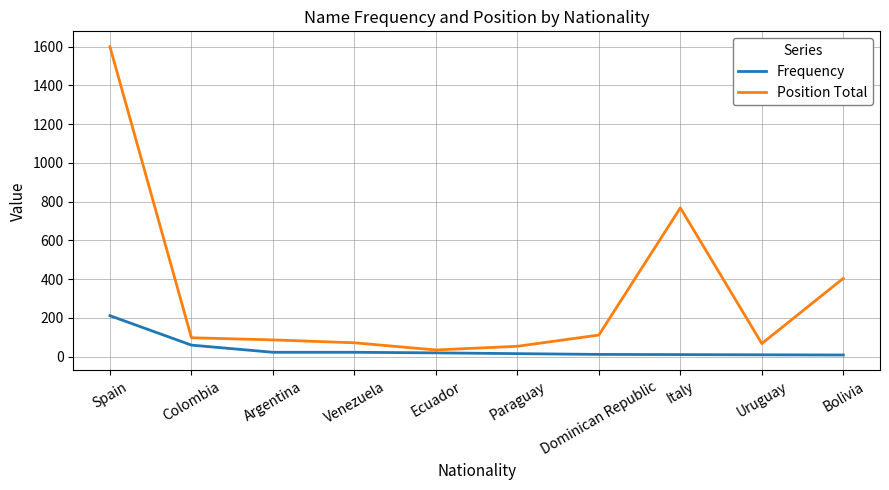

Which category has the highest value in the Frequency series?

Spain